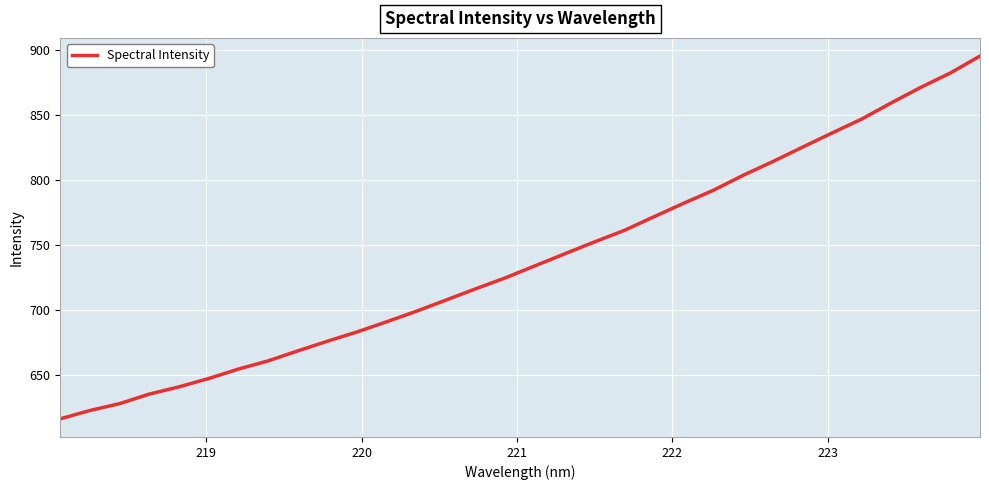

Reading left to right, what are all the values shown in this chart?

616.1	622.6	627.8	635.2	640.7	647.2	654.4	660.7	668.4	675.9	683.0	690.9	699.0	707.6	716.3	724.7	734.0	743.2	752.3	761.1	771.6	782.0	791.9	803.4	814.0	825.0	836.0	846.7	859.2	871.2	882.2	895.3